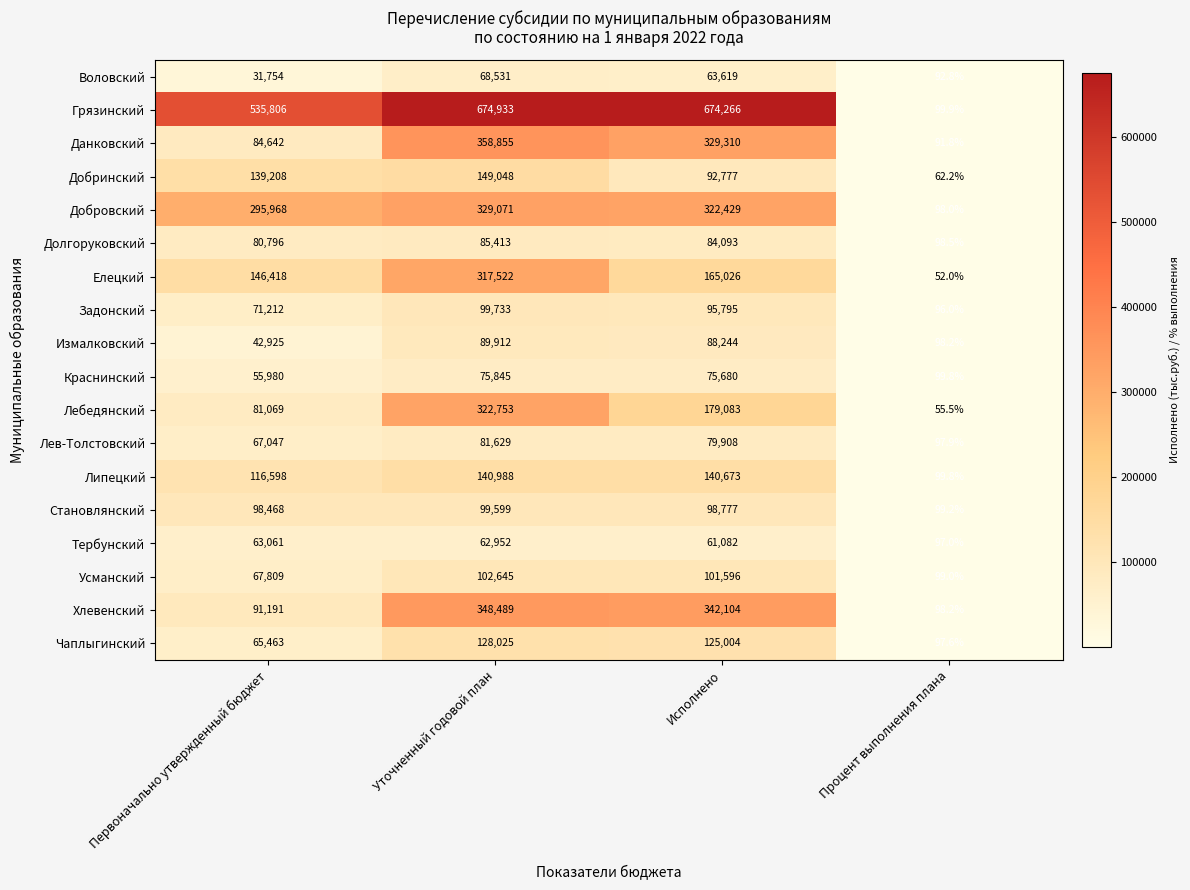

At Уточненный годовой план, list the series in order from smallest to largest.

Тербунский, Воловский, Краснинский, Лев-Толстовский, Долгоруковский, Измалковский, Становлянский, Задонский, Усманский, Чаплыгинский, Липецкий, Добринский, Елецкий, Лебедянский, Добровский, Хлевенский, Данковский, Грязинский